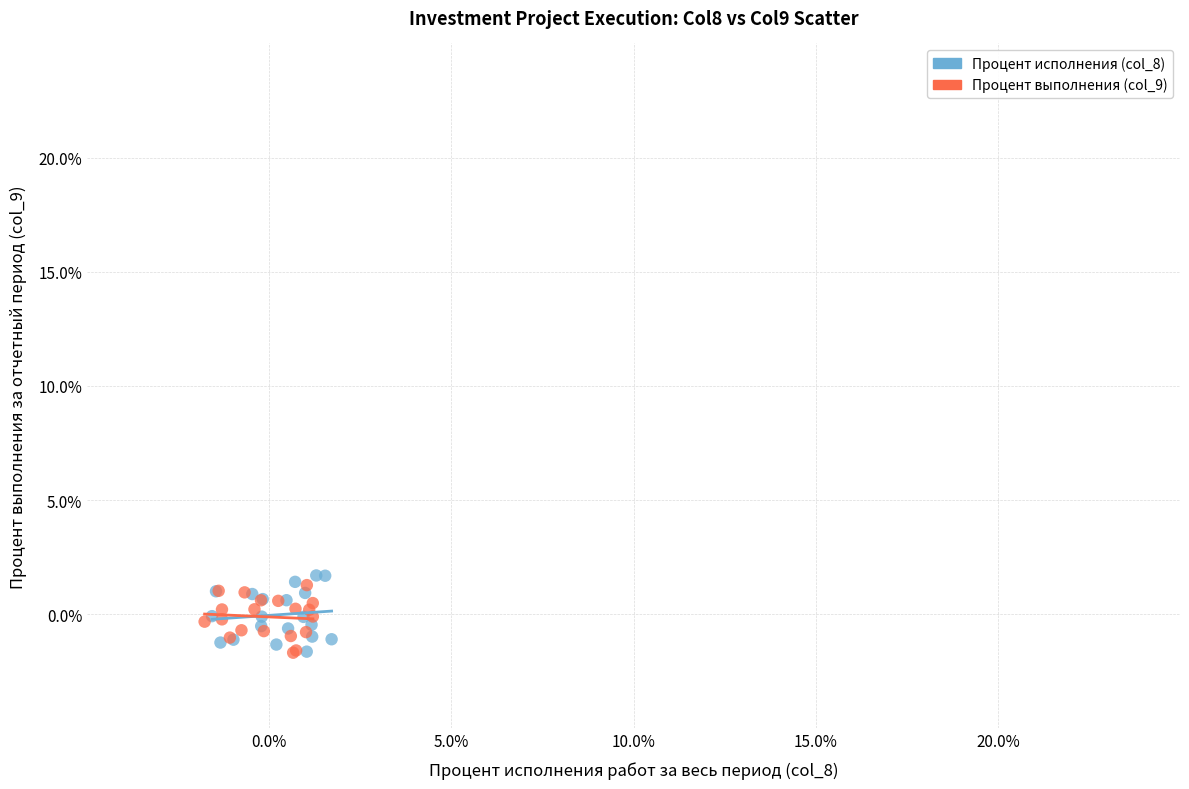

What are all the series names shown in the legend?

Процент исполнения (col_8), Процент выполнения (col_9)